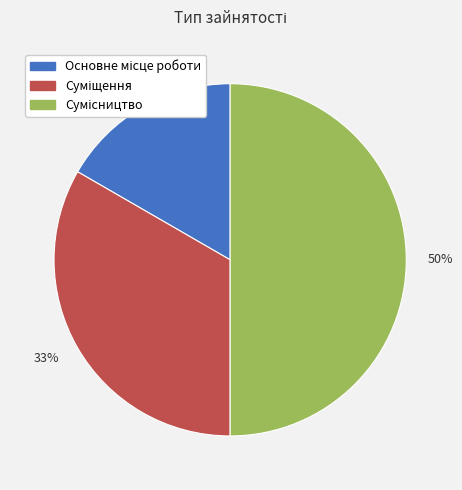

What is the ratio of the value at 17% to the value at 50%?

0.3